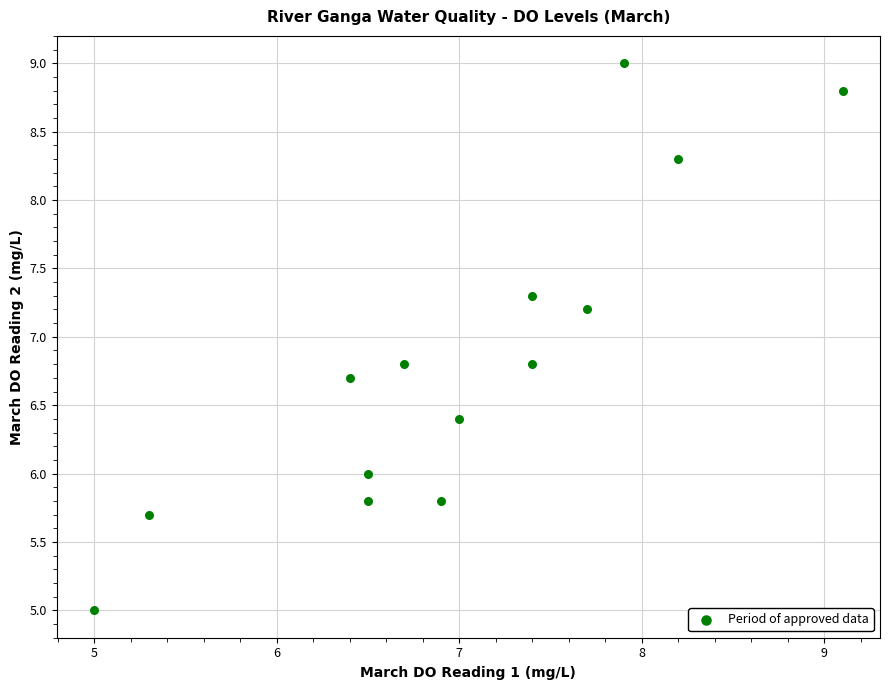

What is the range of Y values (max minus min)?

4.0